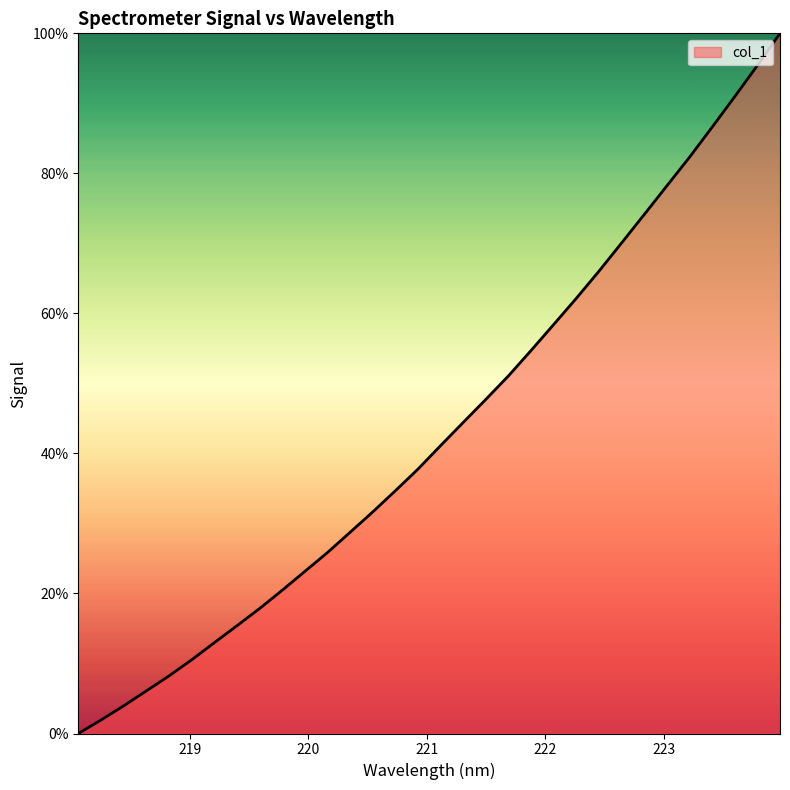

What is the difference between the maximum and minimum values?

100.0